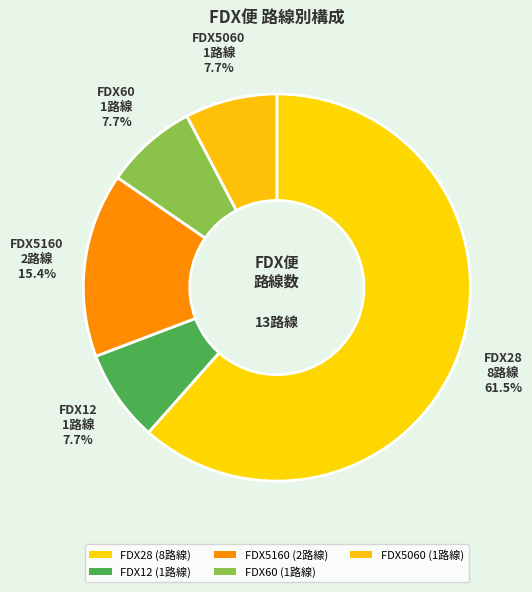

Which slice is the largest?

FDX28